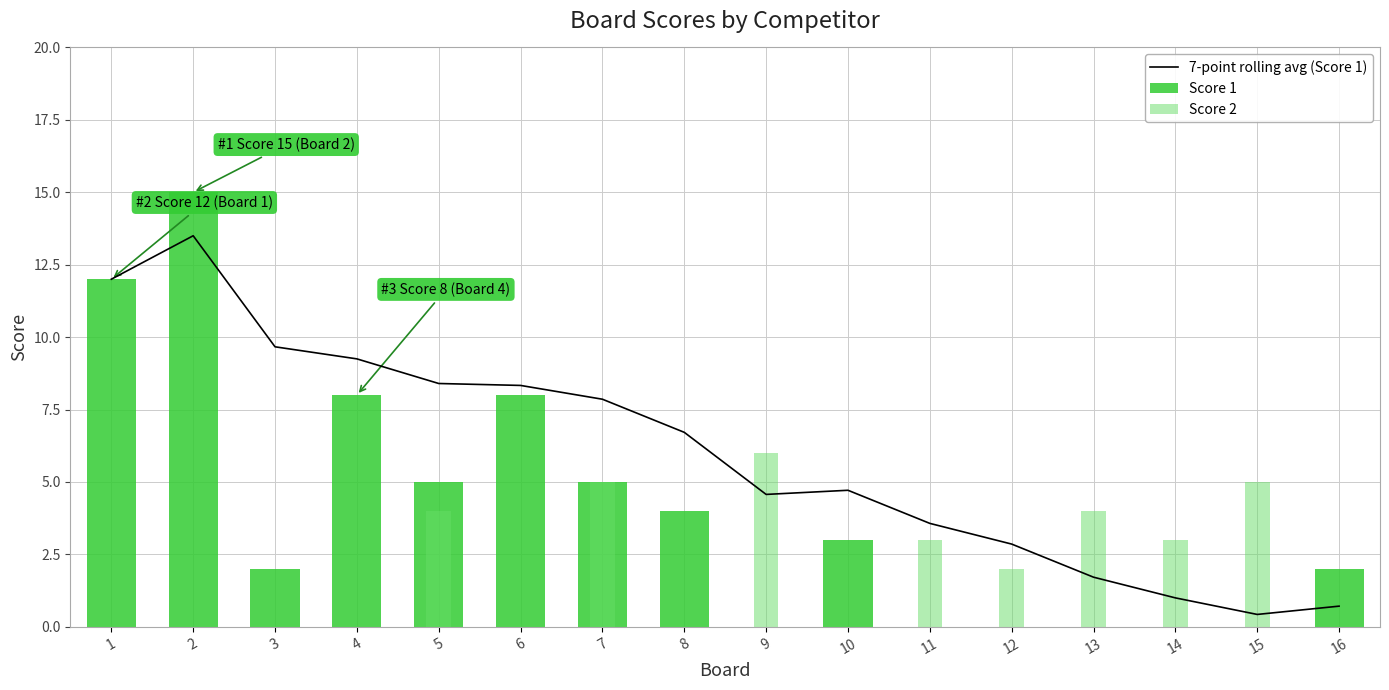

Which series has the largest range (max minus min)?

Score 1